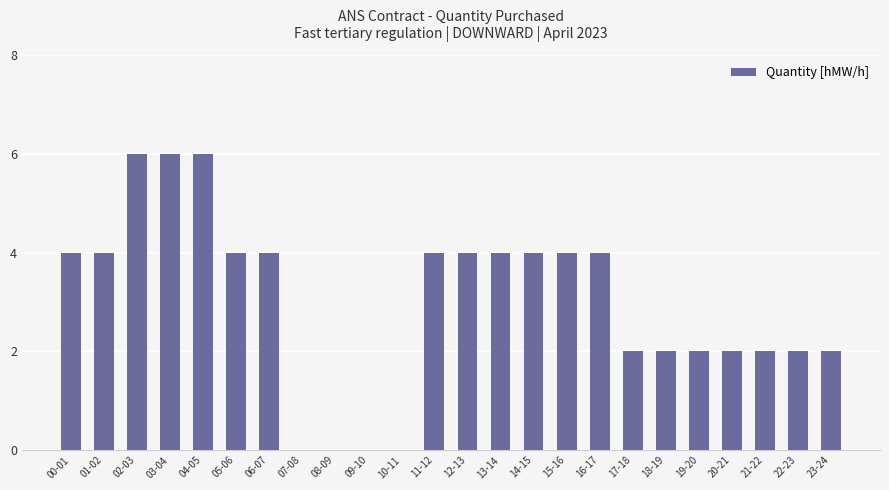

How many data points does each series have?

24